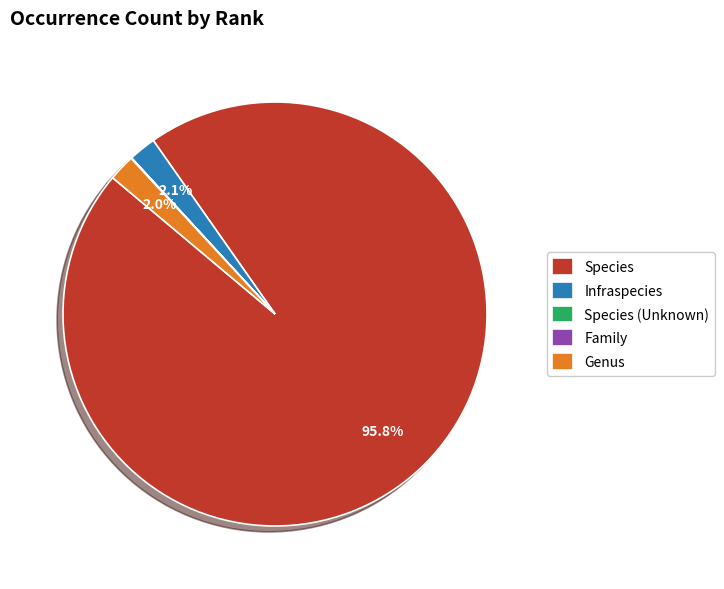

Which slice is the largest?

Species